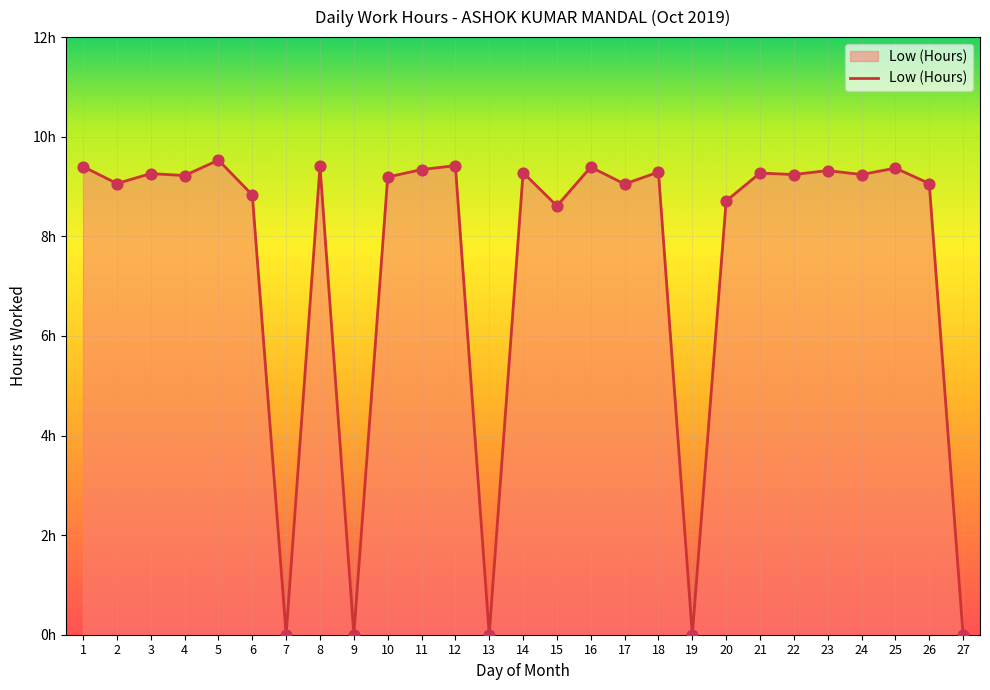

What is the change in value from 8 to 19?

-9.4